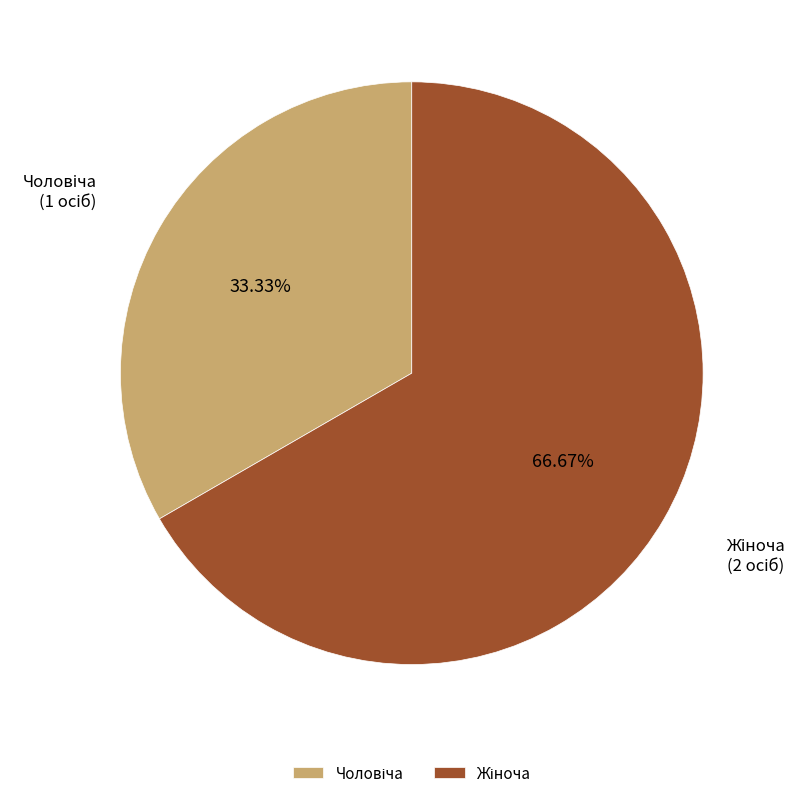

How many slices are in this pie chart?

2